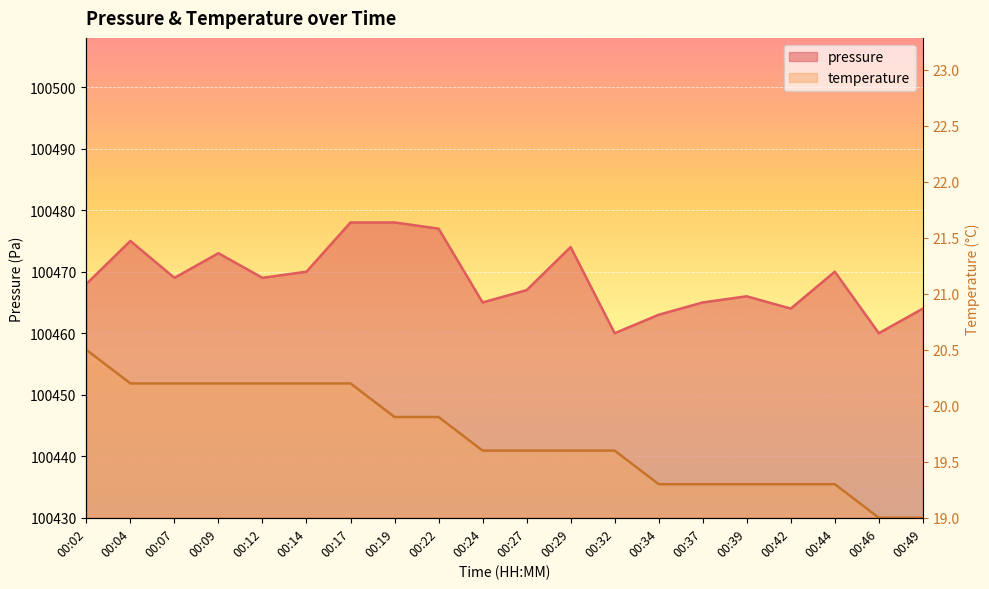

Rank the categories by temperature value from highest to lowest.

00:02, 00:04, 00:07, 00:09, 00:12, 00:14, 00:17, 00:19, 00:22, 00:24, 00:27, 00:29, 00:32, 00:34, 00:37, 00:39, 00:42, 00:44, 00:46, 00:49